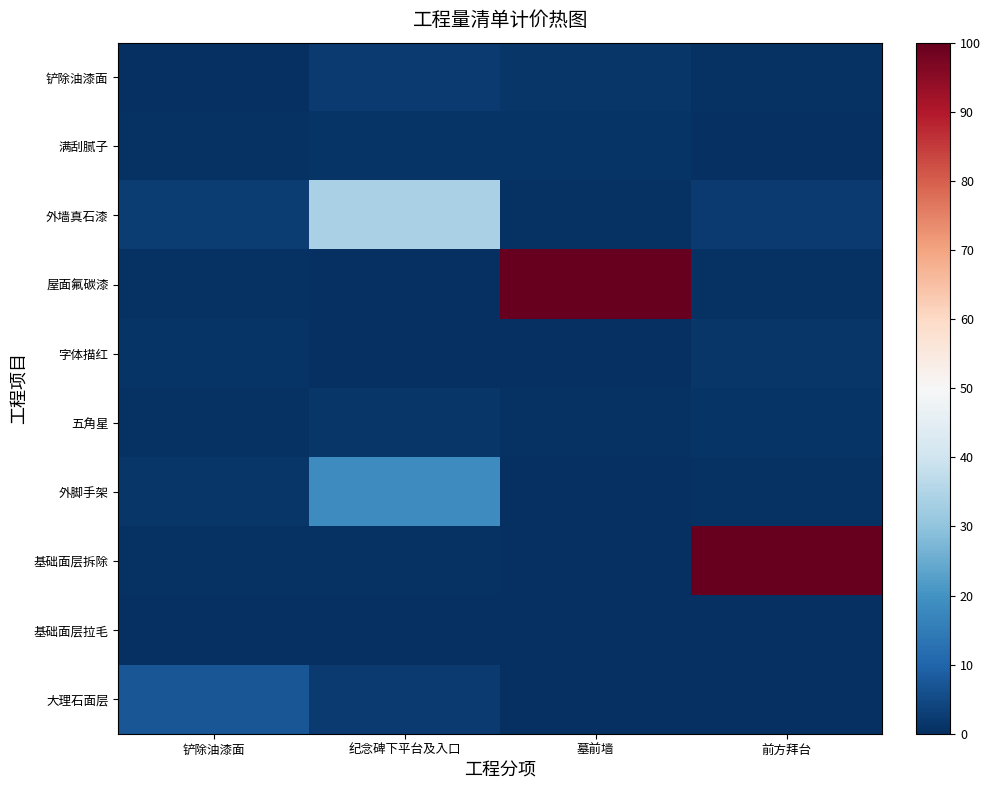

Which series has the largest total across all categories?

屋面氟碳漆